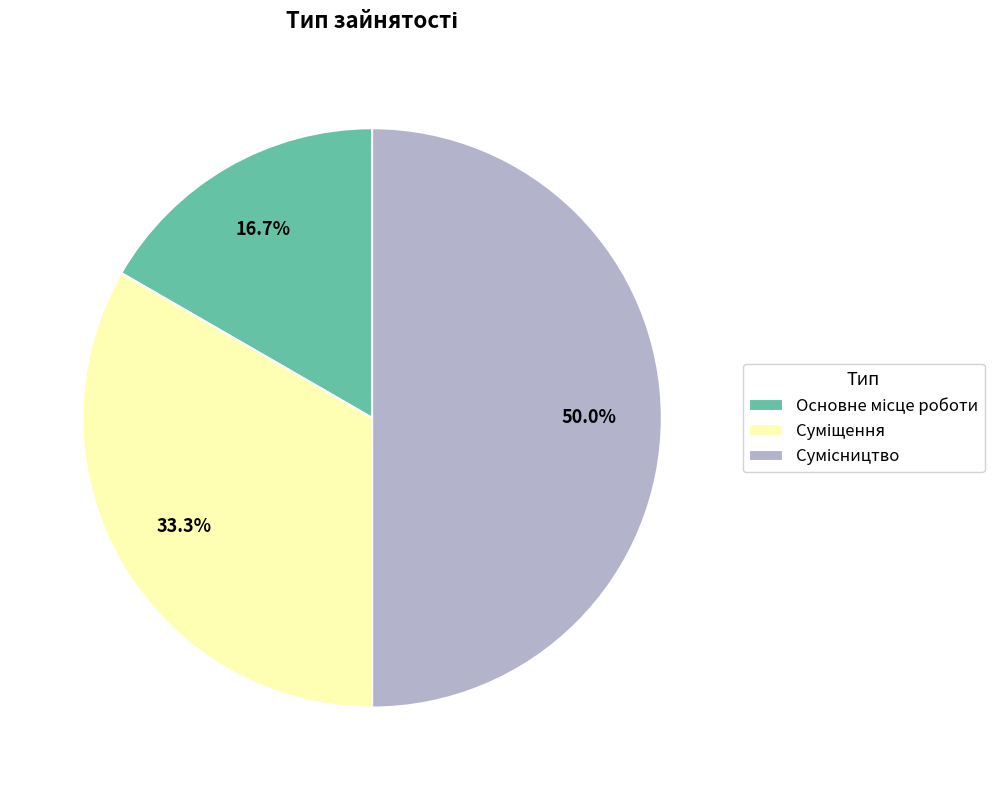

To the nearest percent, what is the difference between the Основне місце роботи and Суміщення slice percentages?

17%